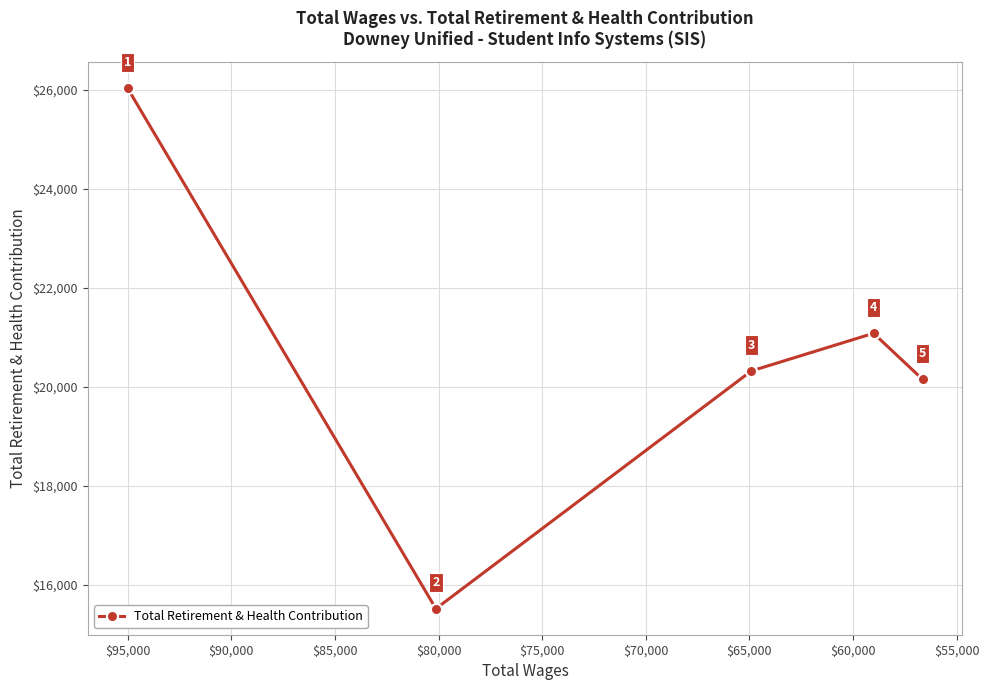

Reading right to left, list all the values displayed in this chart.

20150	21081	20321	15523	26029